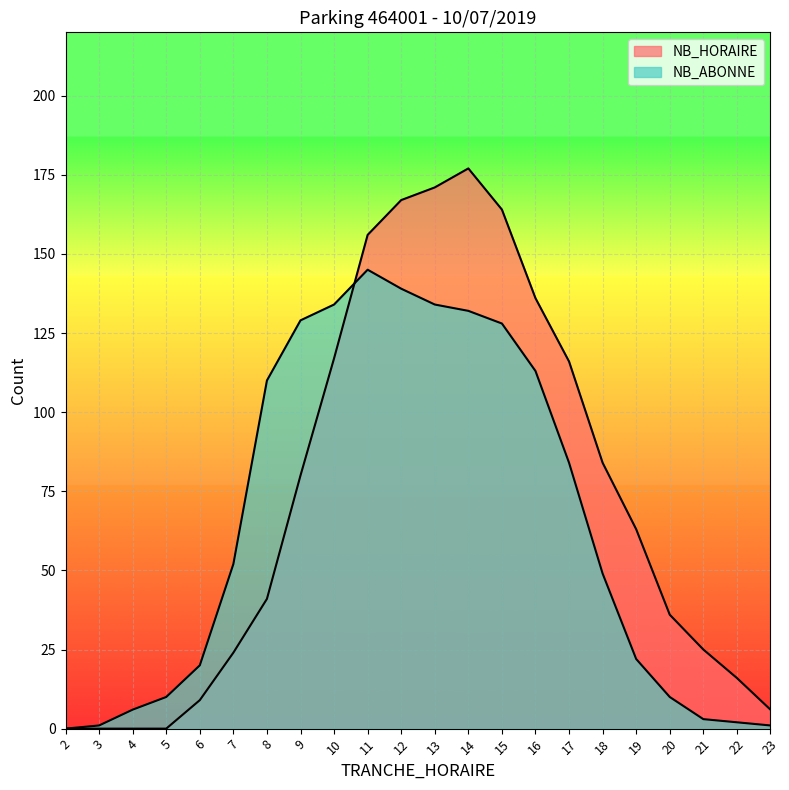

Which category has the highest value in the NB_HORAIRE series?

14